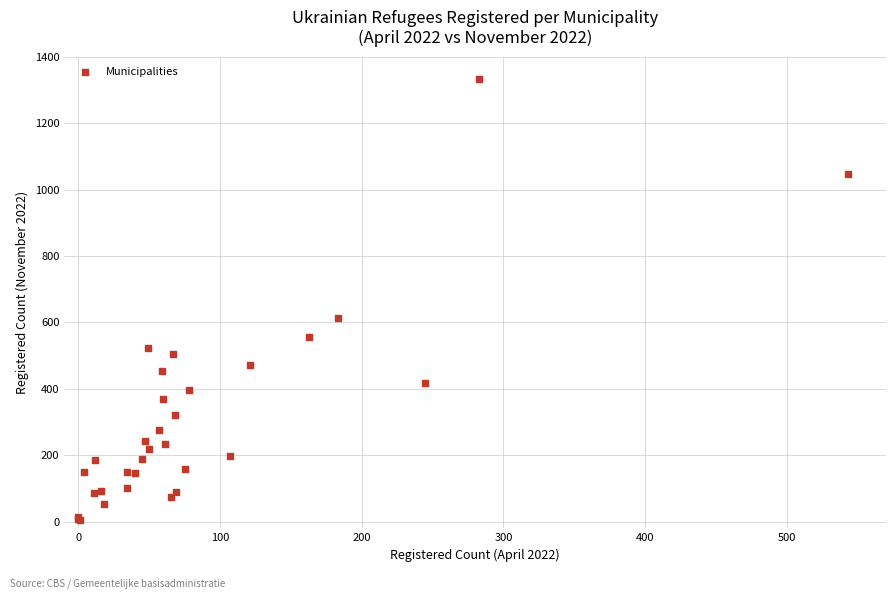

What Y value in the scatter plot is closest to 670?

612